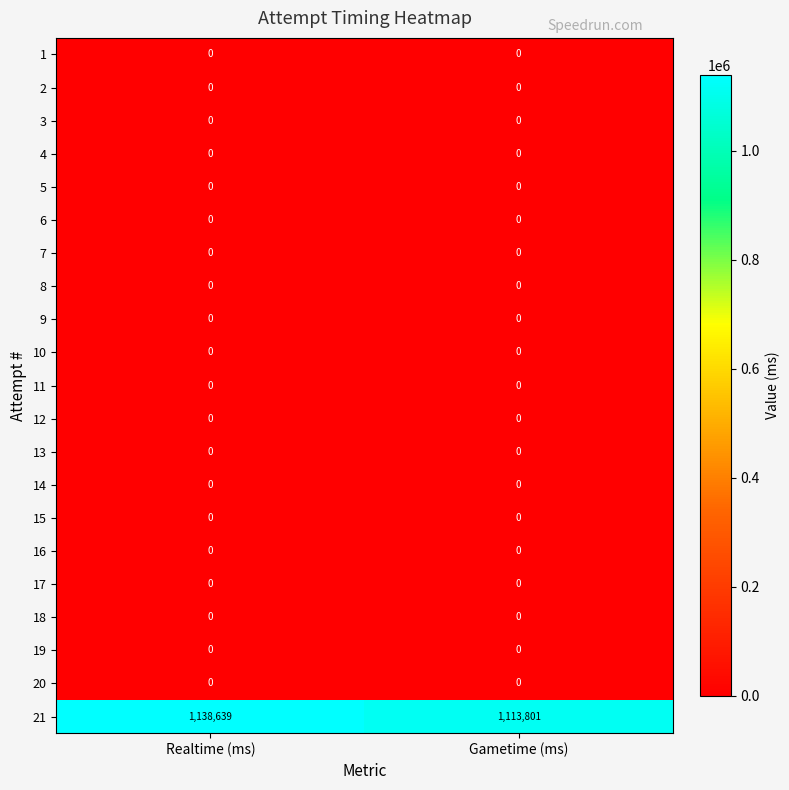

Between Realtime (ms) and Gametime (ms), which series saw the biggest shift?

21